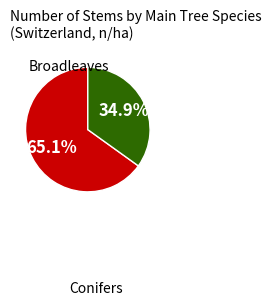

Is there a majority slice in this chart?

Yes